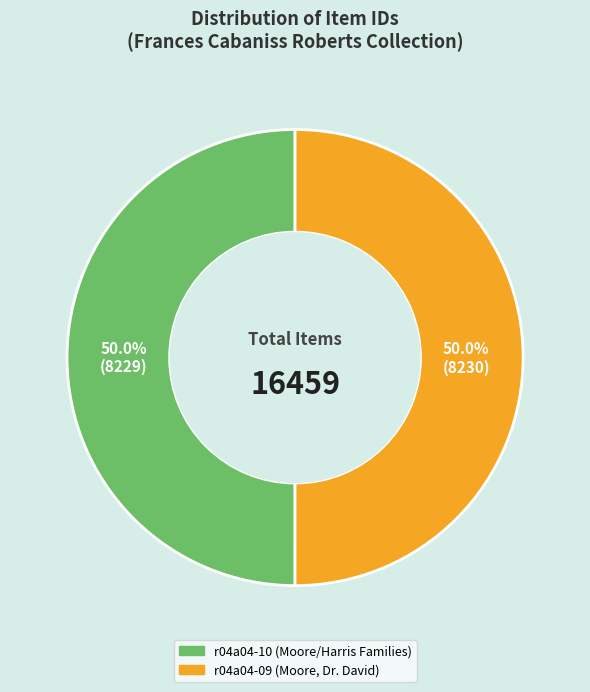

To the nearest percent, what portion does r04a04-10 (Moore/Harris Families) represent?

50%